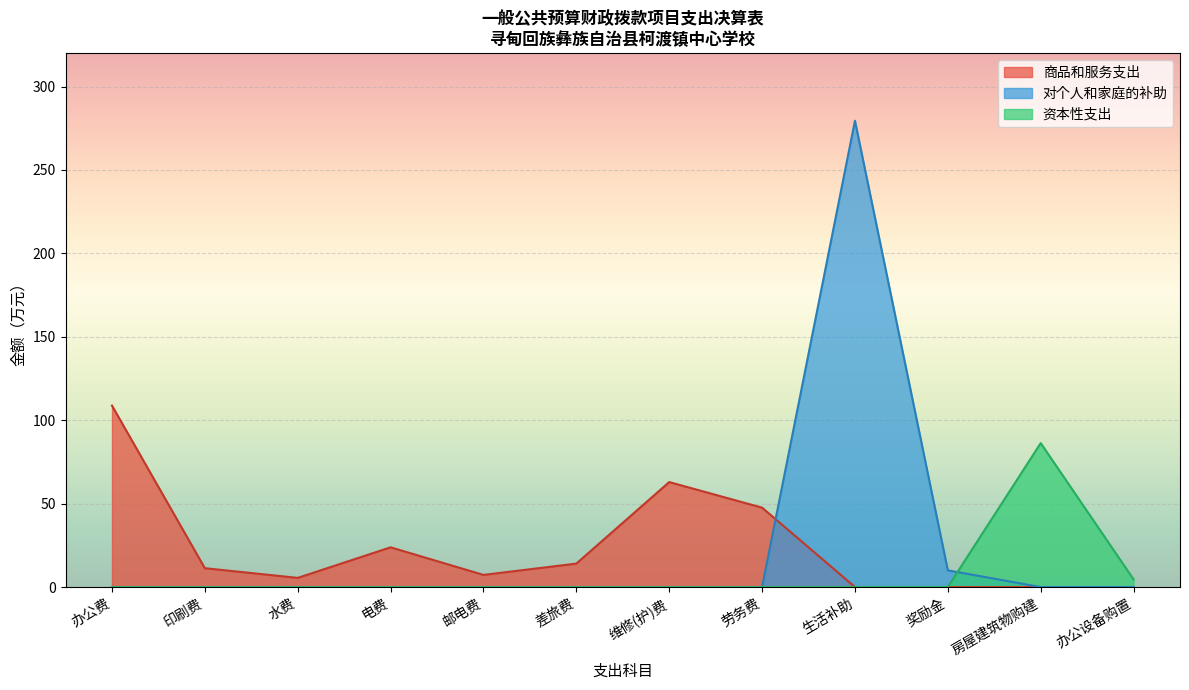

At which category is the sum across all series the highest?

生活补助